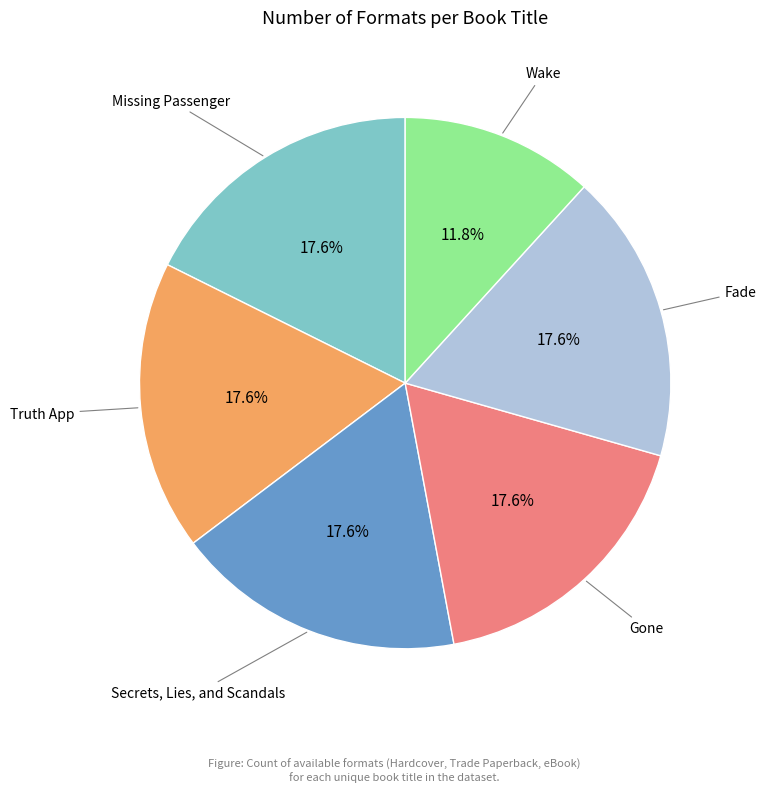

Is there a majority slice in this chart?

No